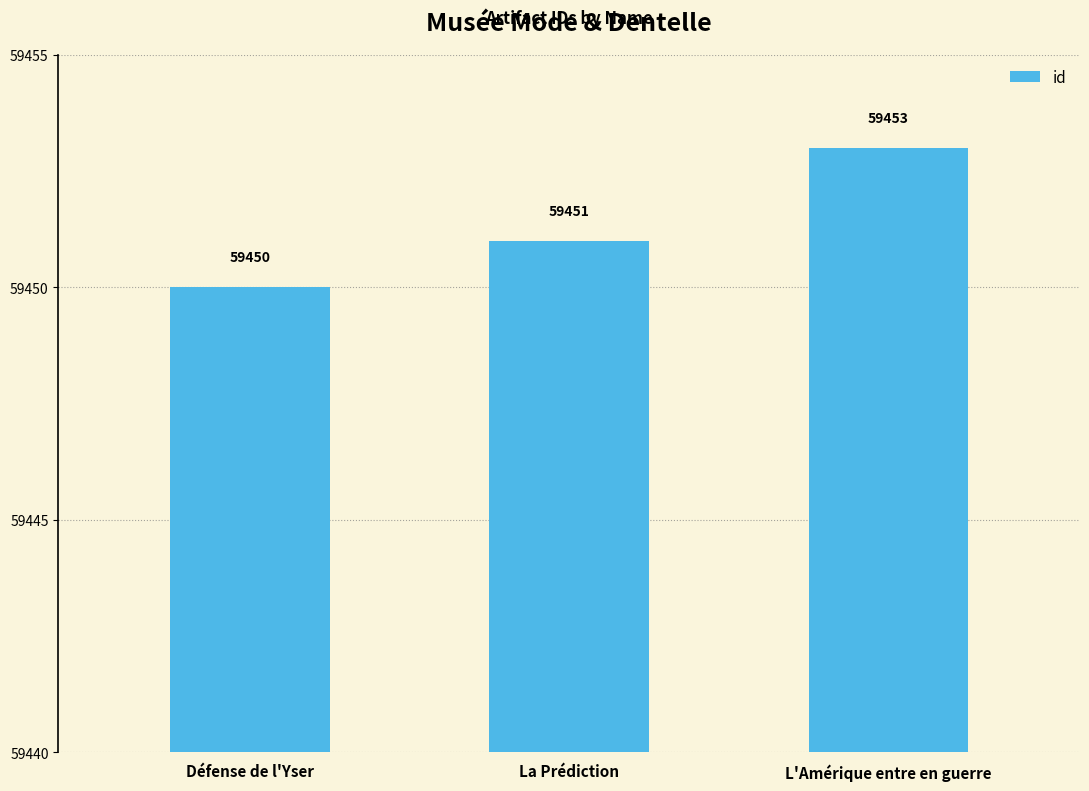

What is the average value?

59451